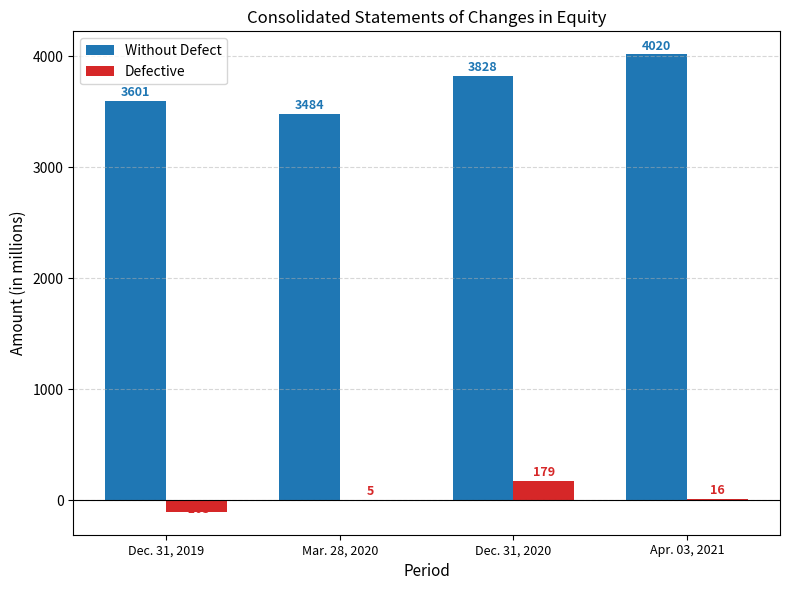

What is the maximum value shown in the chart?

4020